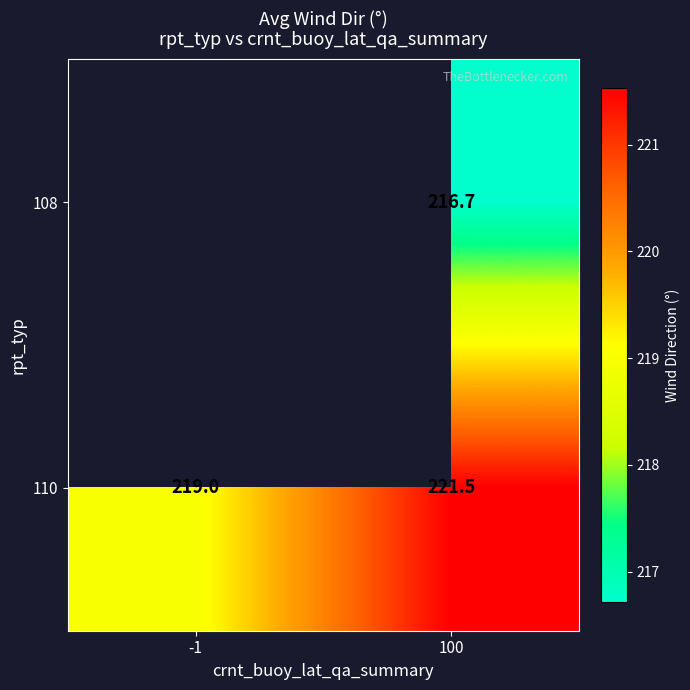

What is the difference between the maximum and minimum values in the 110 series?

2.5